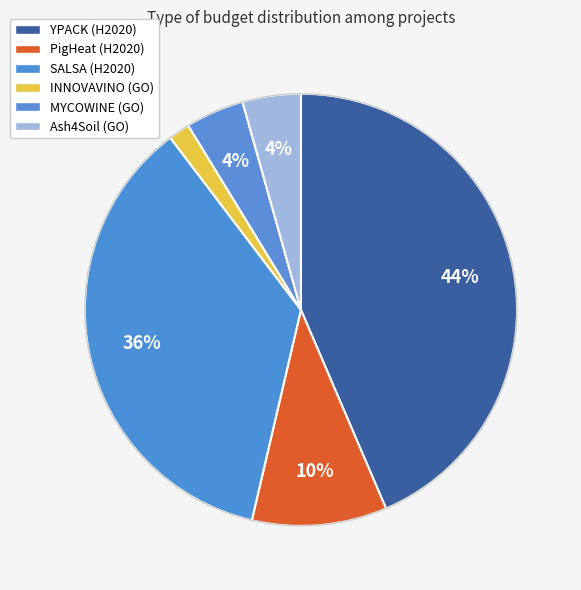

True or false: MYCOWINE accounts for 13% of the total.

False